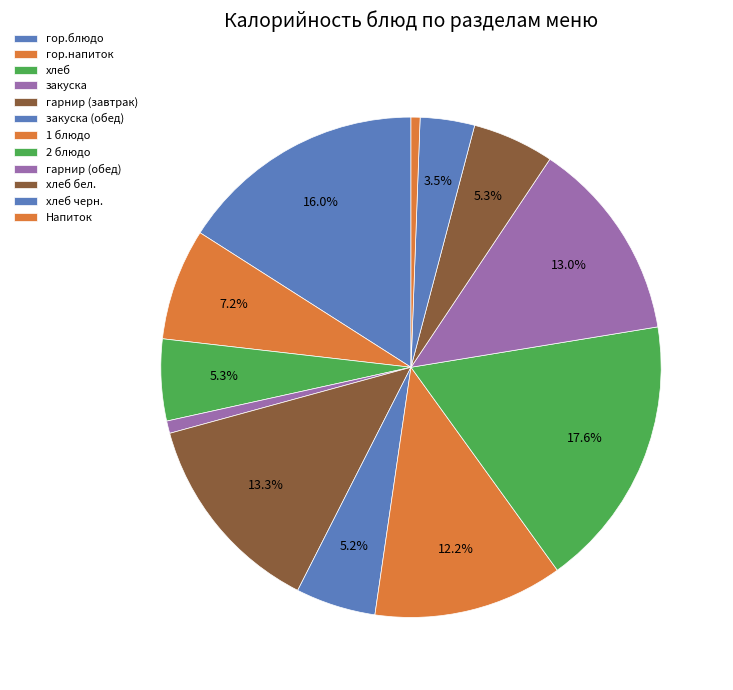

Does 1 блюдо represent more than half of the total?

No